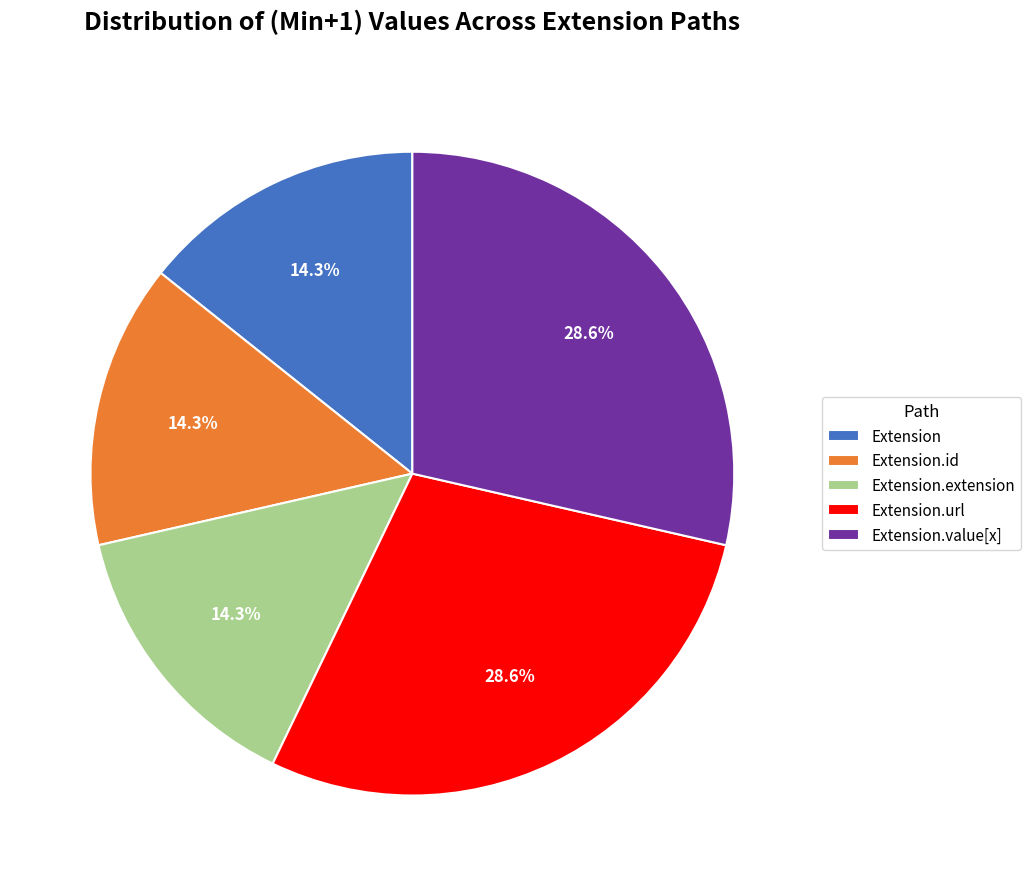

True or false: Extension accounts for 1% of the total.

False